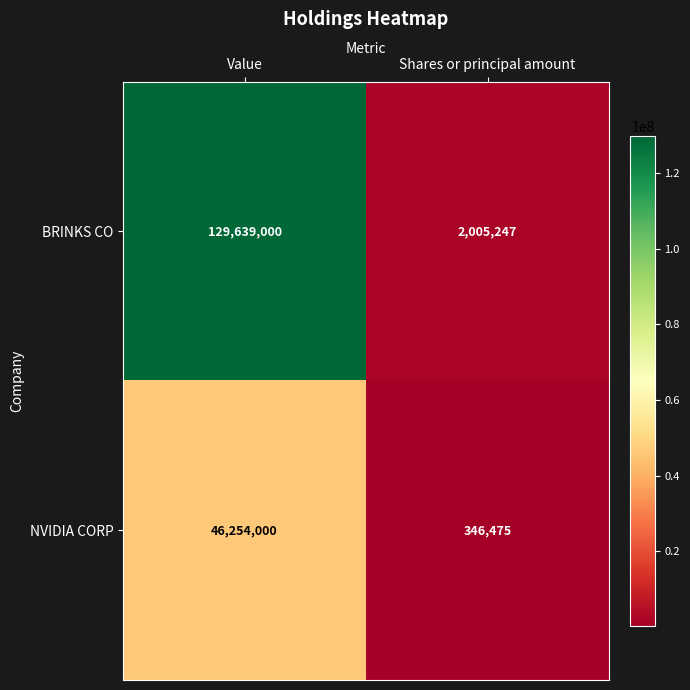

Which series changed the most between Value and Shares or principal amount?

BRINKS CO